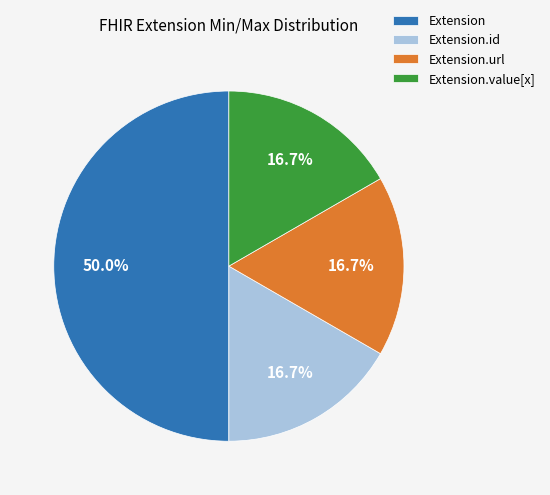

What portion of the pie excludes Extension.url?

83.3%